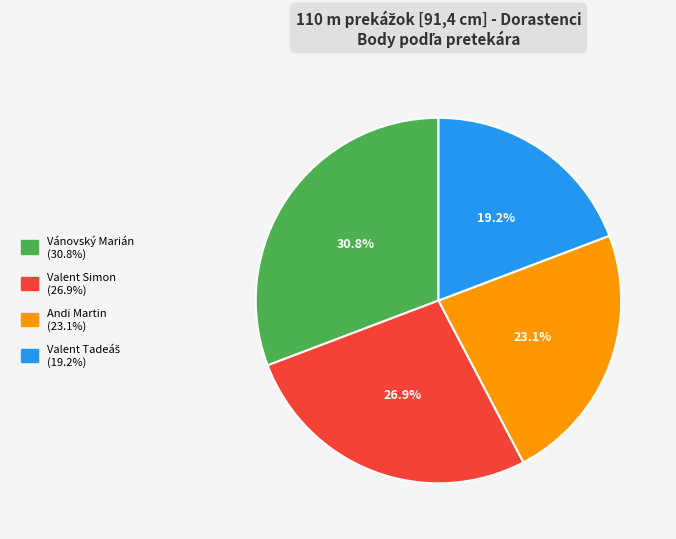

Count the number of slices in the pie.

4